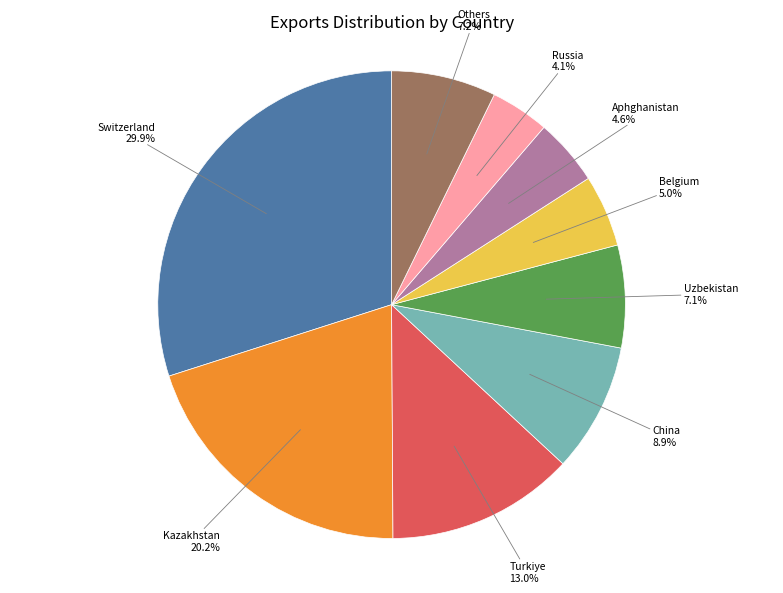

Count the number of slices in the pie.

9